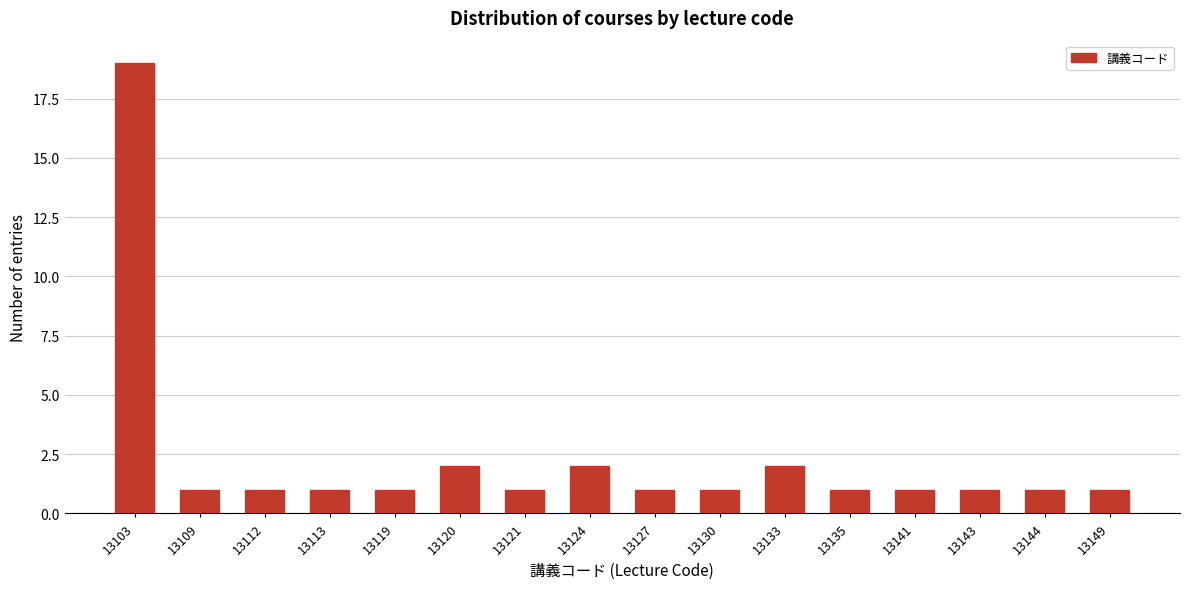

Reading left to right, transcribe all the data shown in this chart.

19	1	1	1	1	2	1	2	1	1	2	1	1	1	1	1